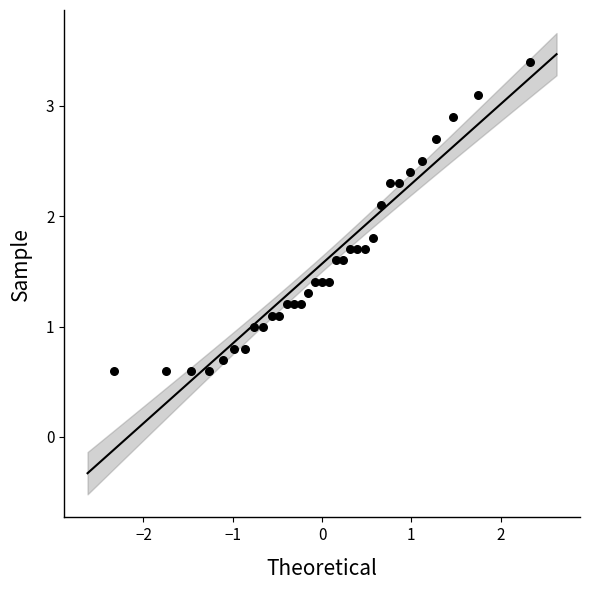

What Y value in the scatter plot is closest to 2?

2.1